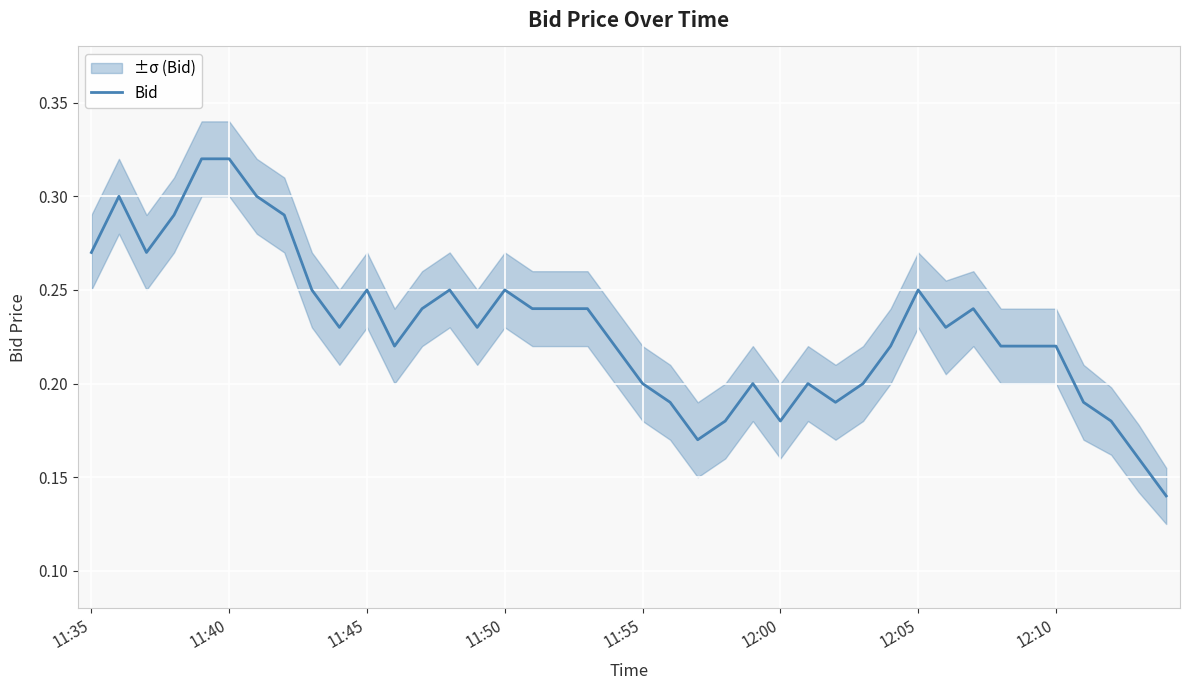

True or false: Bid has a value of 0.1 at 11:45.

False